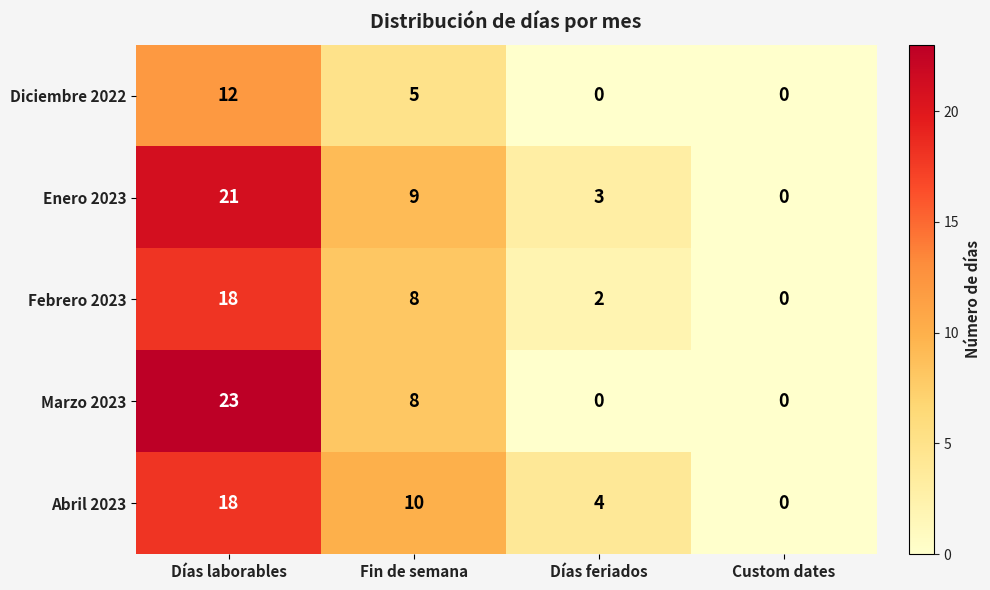

Between Días feriados and Custom dates, which series saw the biggest shift?

Abril 2023